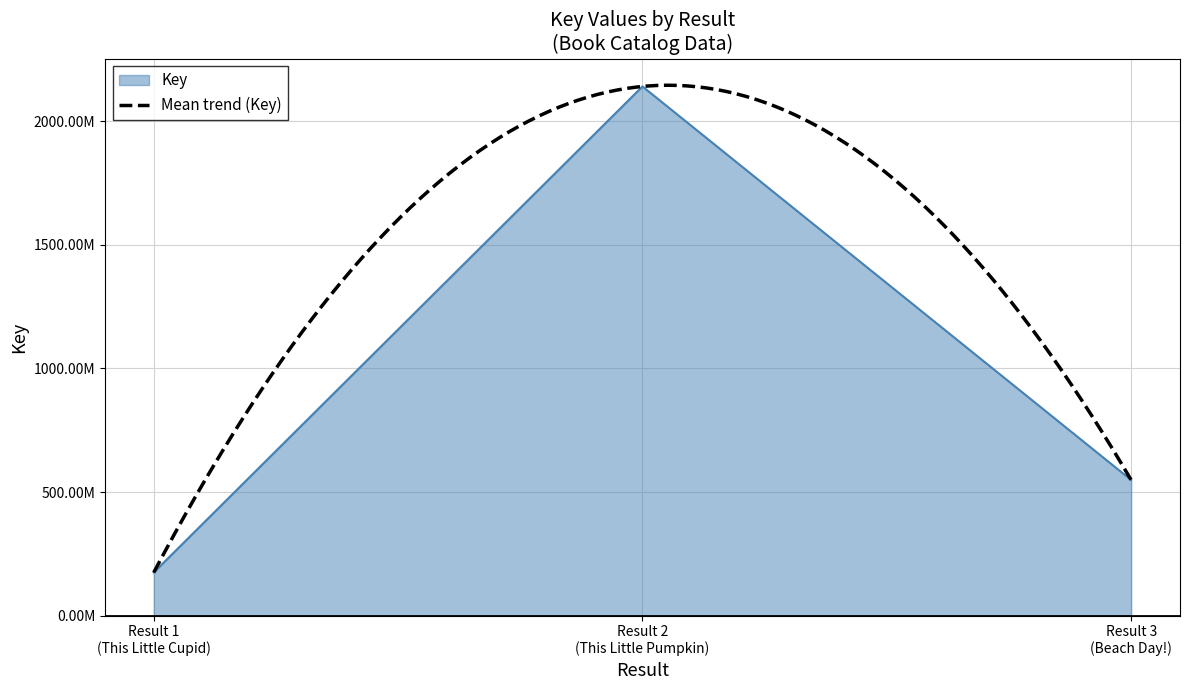

At which label is the value closest to 1157921607?

Result 3 (Beach Day!)